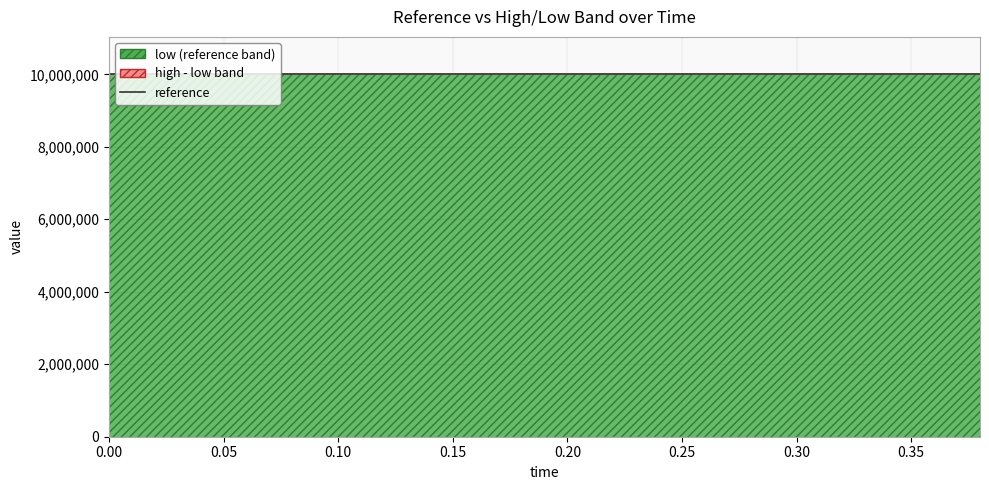

What is the minimum value shown in the chart?

9970000